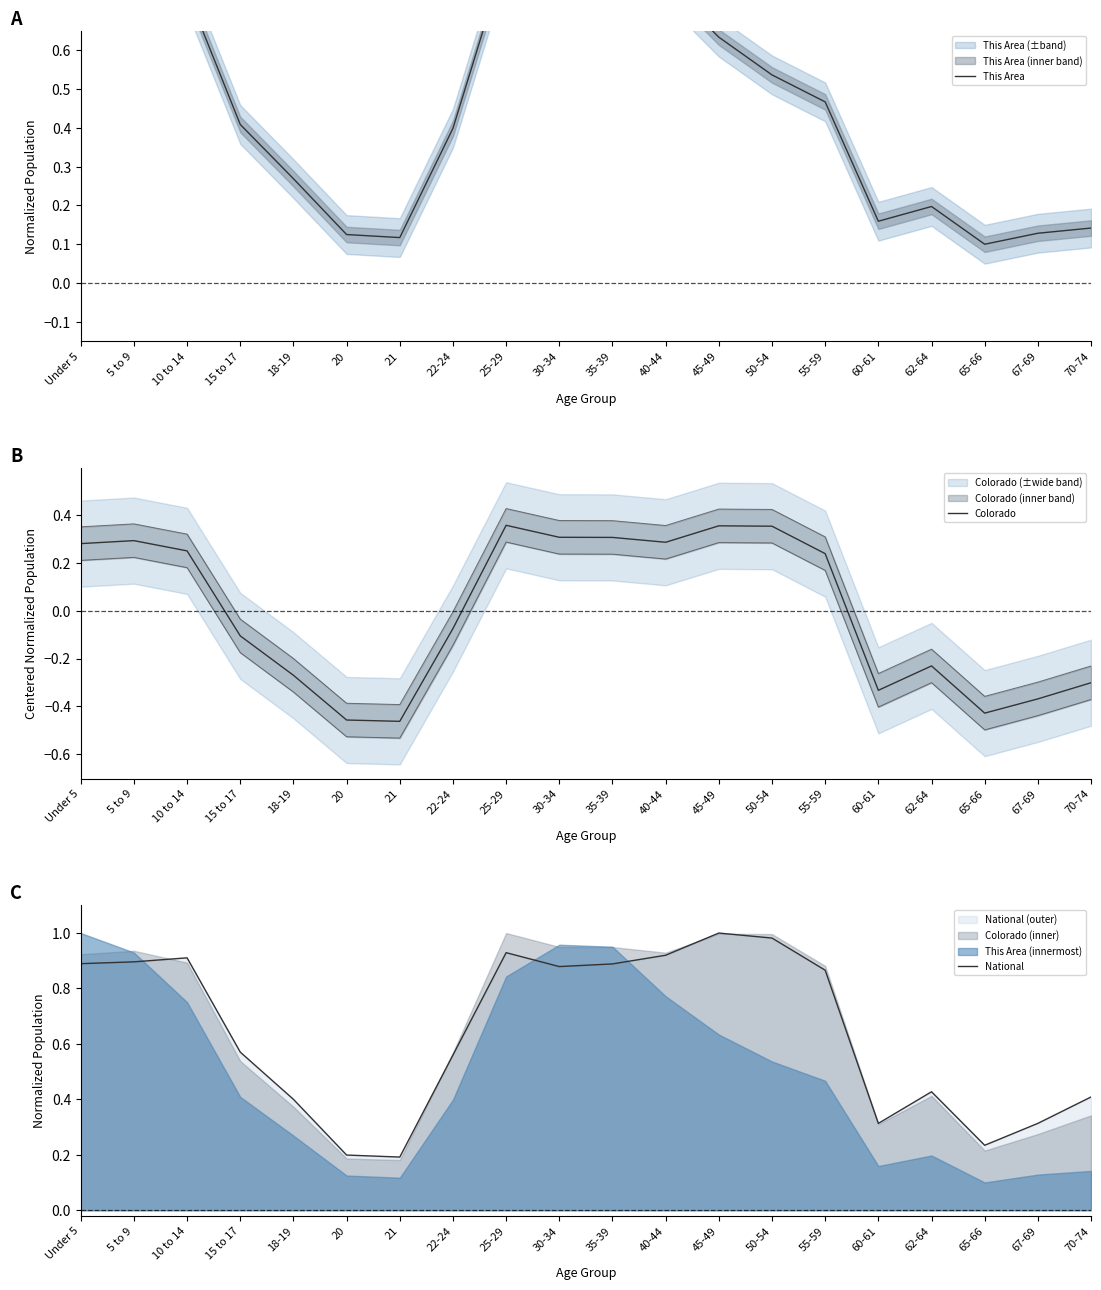

Is this an area chart (filled region under the line)?

No